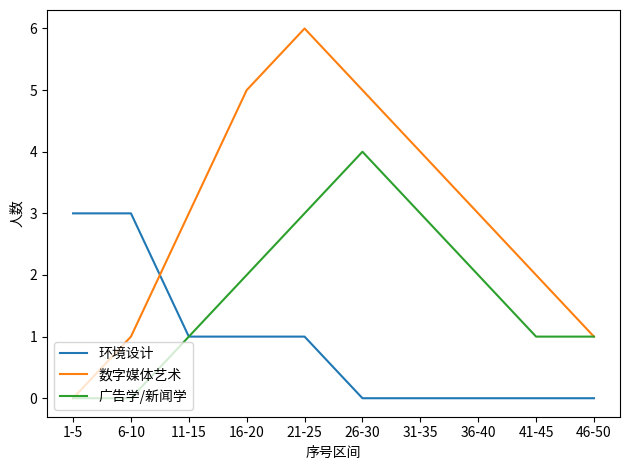

At which category does 数字媒体艺术 reach its first local peak?

21-25